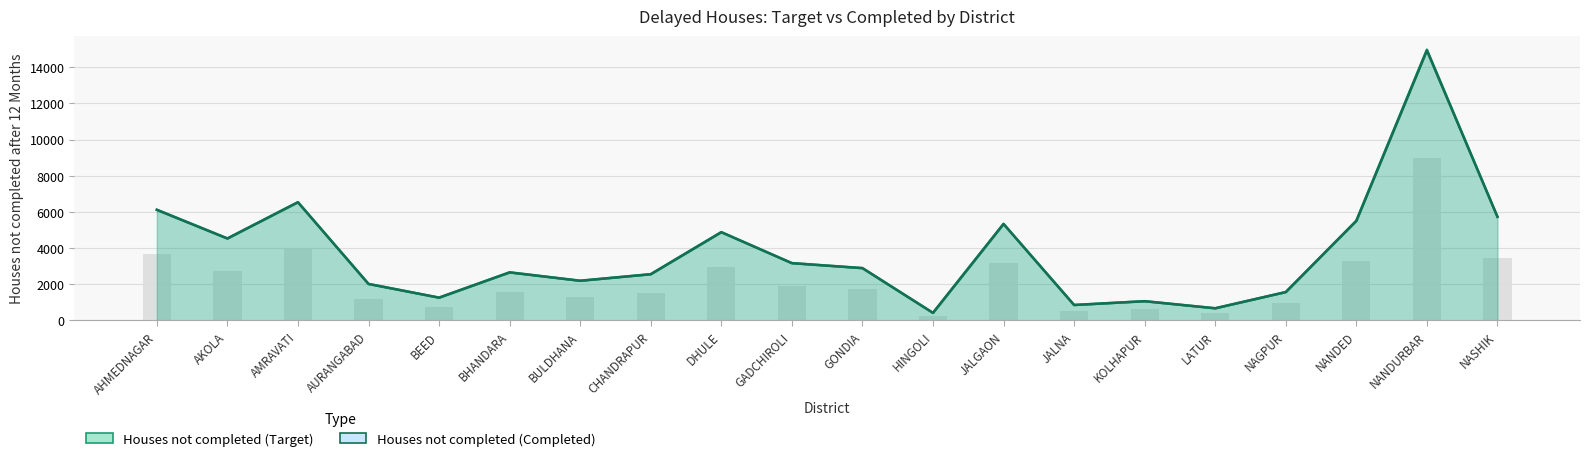

What is the average value of the Houses not completed (Target) series?

3747